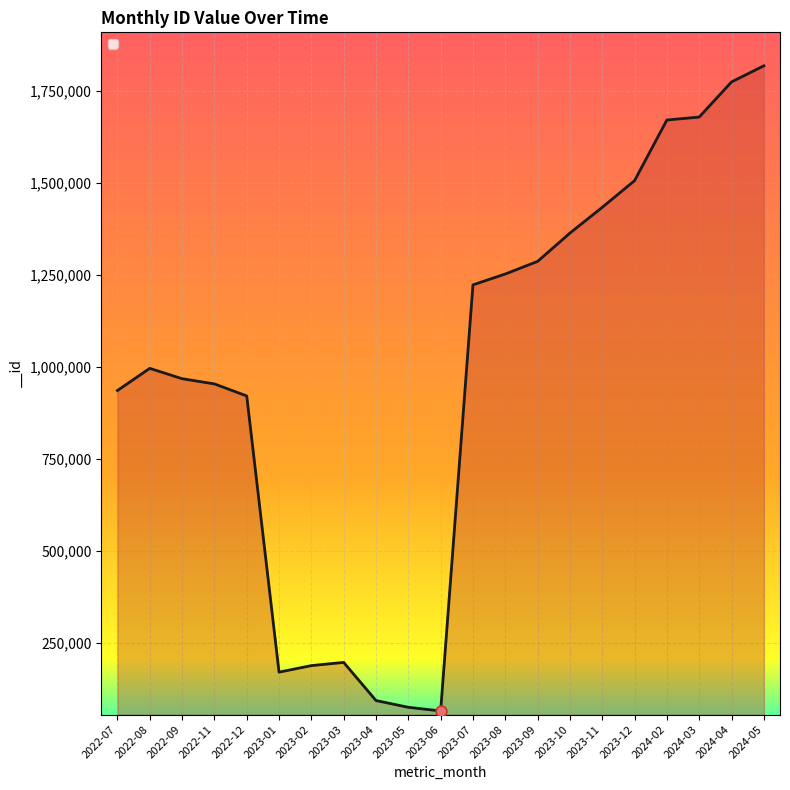

What is the ratio of the value at 2023-04 to the value at 2023-11?

0.1